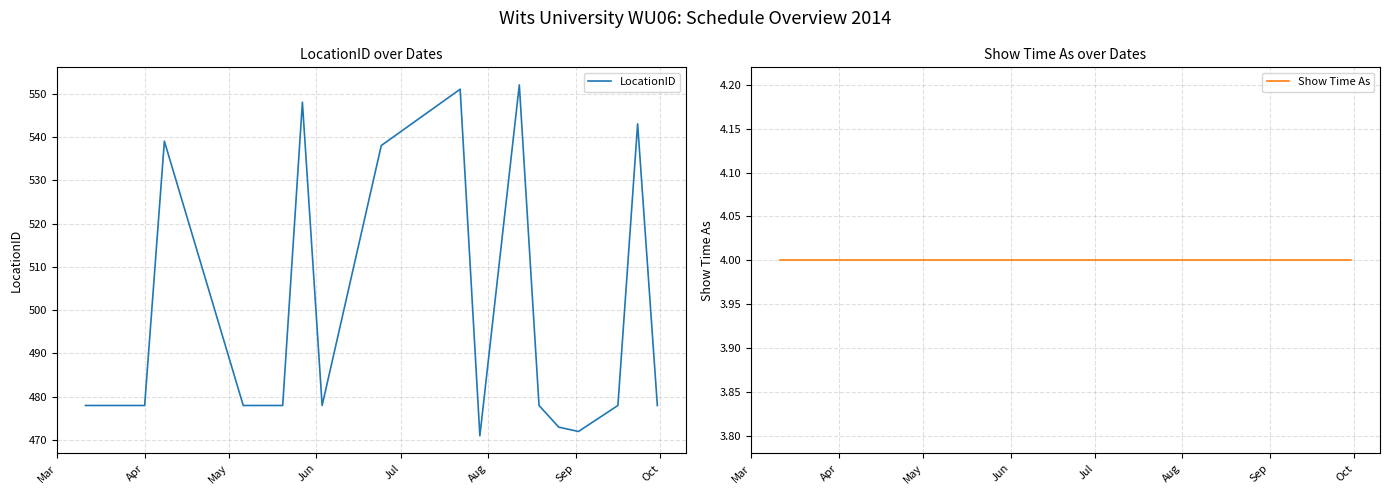

Count the number of categories in the chart.

18